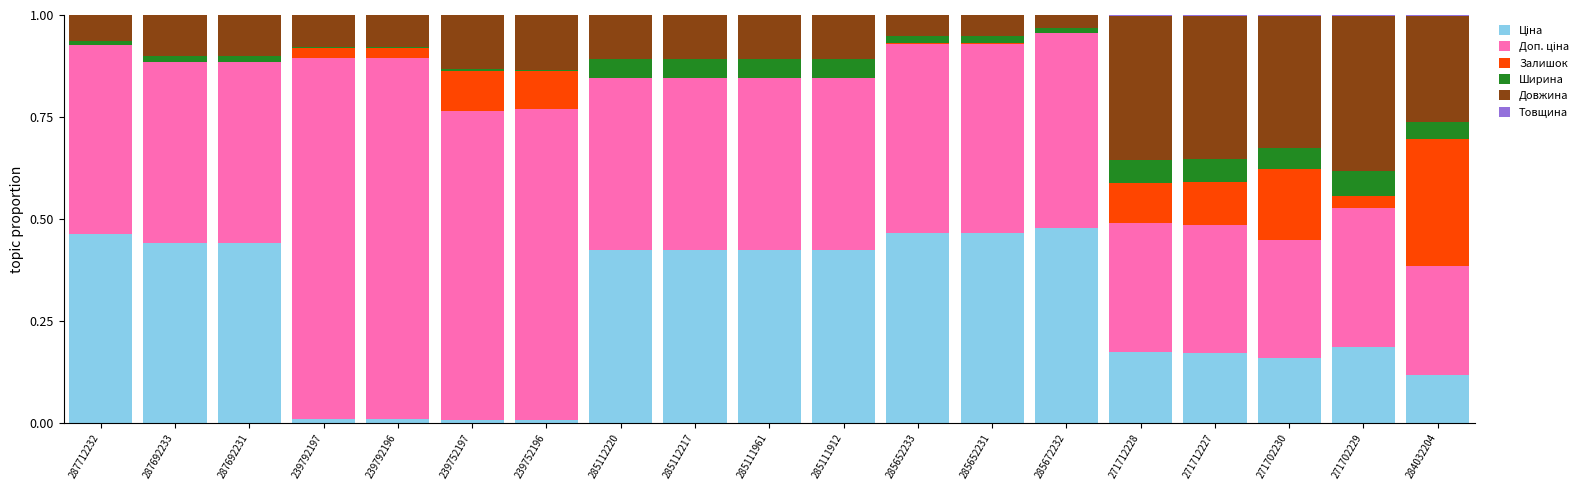

Are the bars horizontal?

No